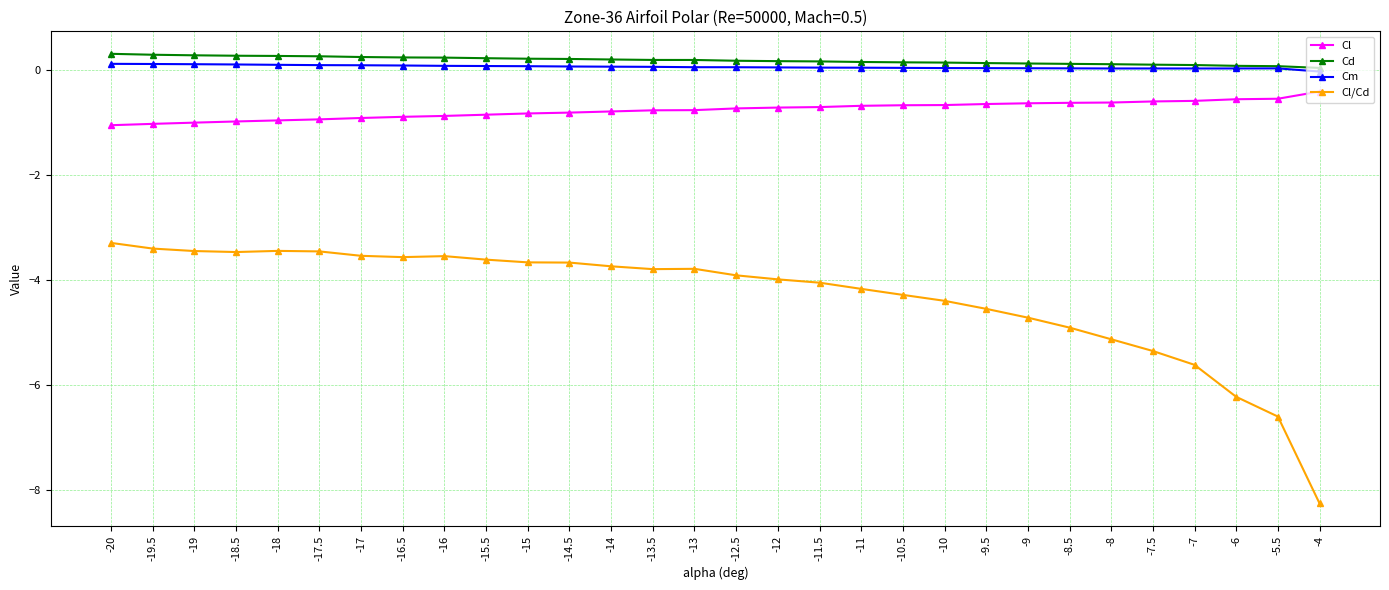

Count the number of data series in this chart.

4